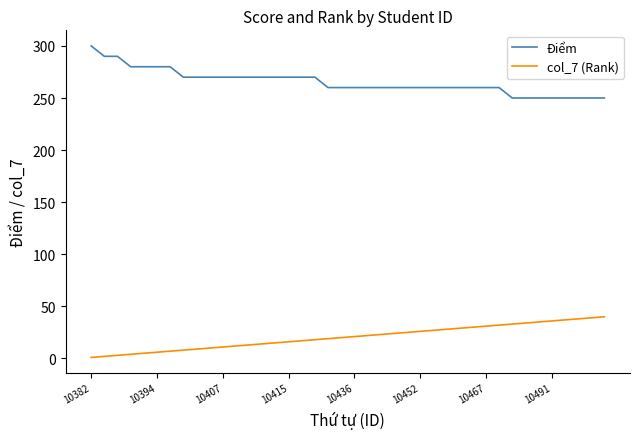

What is the greatest value displayed?

300